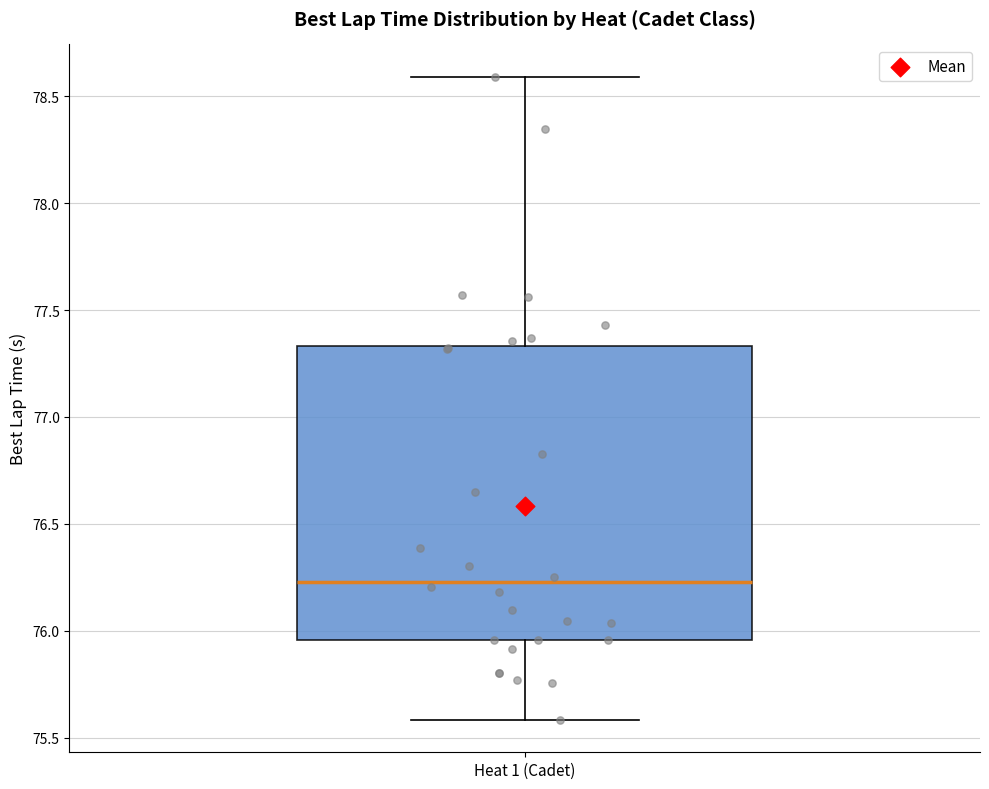

Transcribe this box plot: give where the median line is, the range the box spans, and where the two whiskers end, as read against the y-axis. The values are not printed on the chart, so give them approximately, as read against the axis.

median 76.25, box 75.95 to 77.35, whiskers 75.60 to 78.60